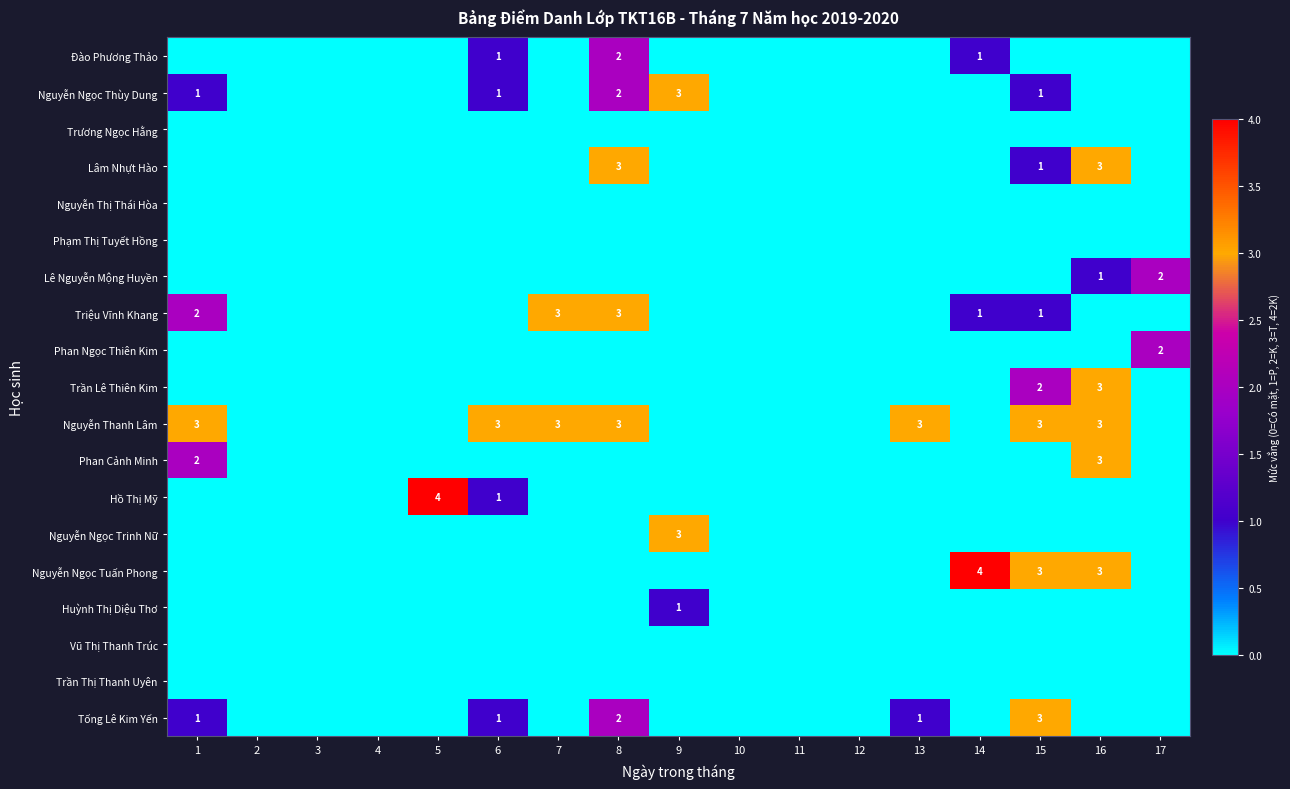

What is the total value across all series at 13?

4